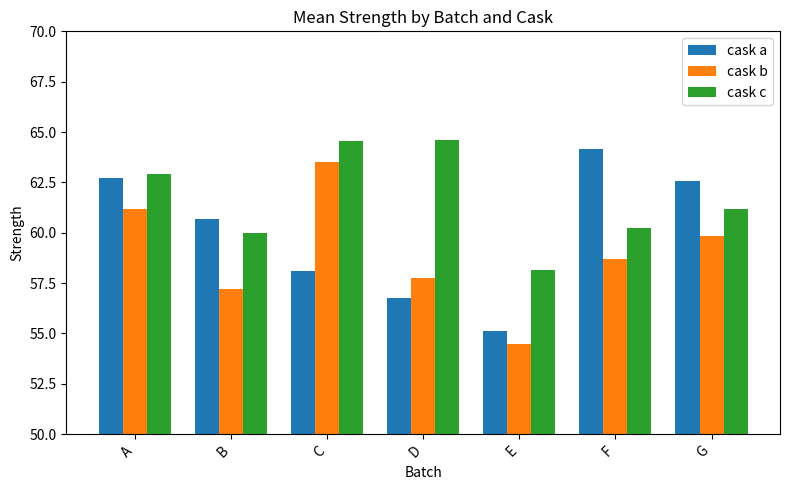

What are all the series names shown in the legend?

cask a, cask b, cask c